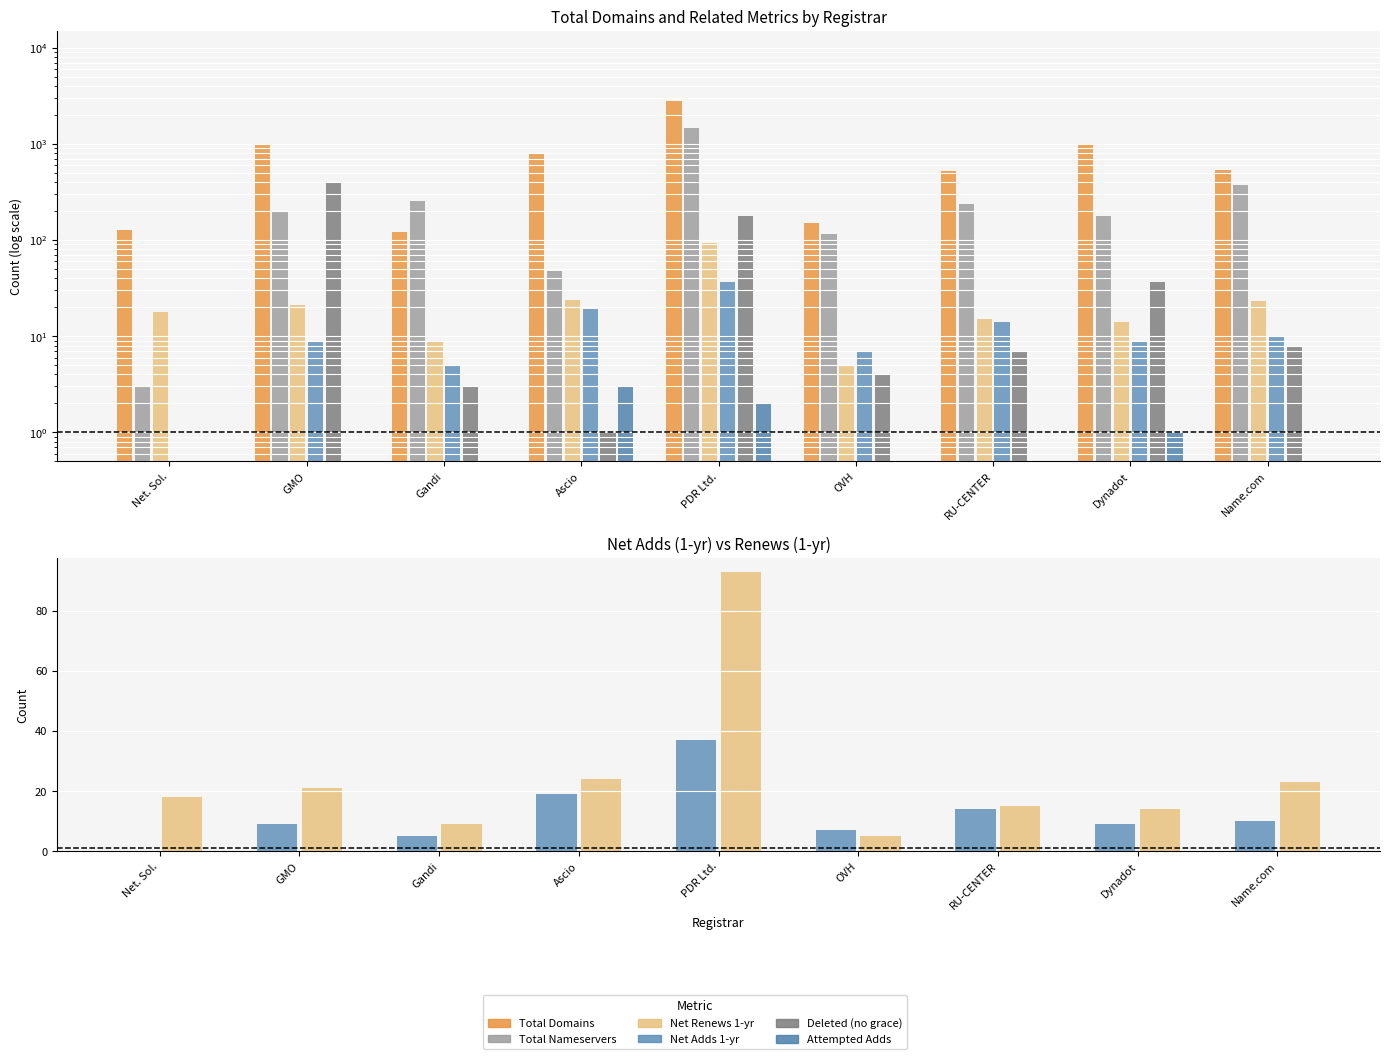

Reading left to right, transcribe all the data shown in this chart.

total-domains: 126.0	971.0	120.0	806.0	2791.0	151.0	520.0	969.0	533.0
total-nameservers: 3.0	201.0	255.0	48.0	1478.0	117.0	237.0	179.0	372.0
net-renews-1-yr: 18.0	21.0	9.0	24.0	93.0	5.0	15.0	14.0	23.0
net-adds-1-yr: 0.0	9.0	5.0	19.0	37.0	7.0	14.0	9.0	10.0
deleted-domains-nograce: 0.5	402.0	3.0	1.0	177.0	4.0	7.0	37.0	8.0
attempted-adds: 0.5	0.5	0.5	3.0	2.0	0.5	0.5	1.0	0.5